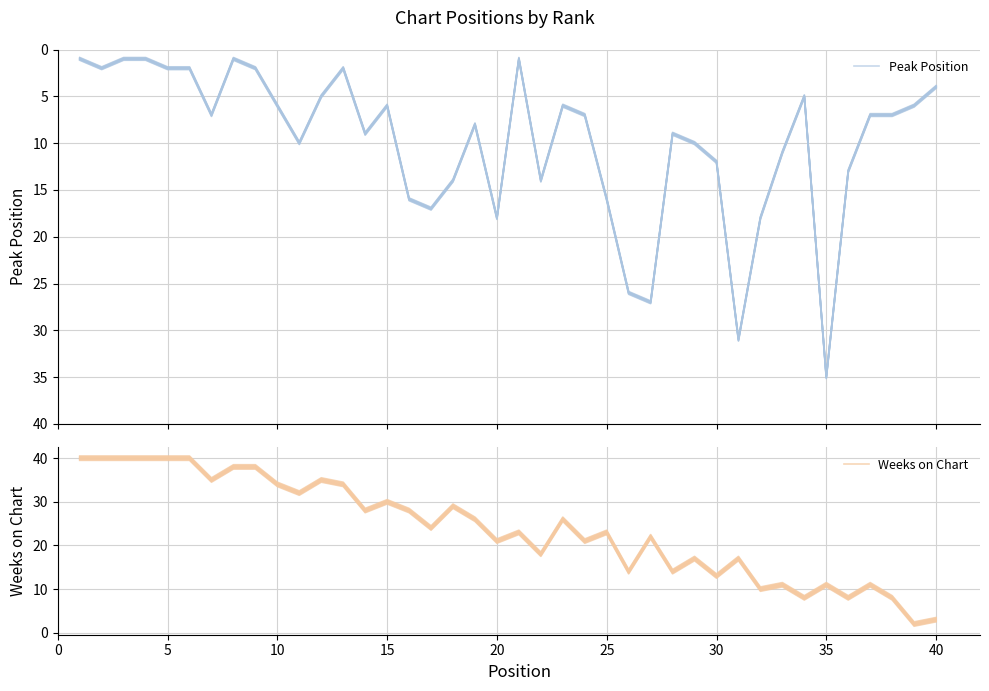

List the series in order of their peak value, lowest first.

Peak Position, Weeks on Chart